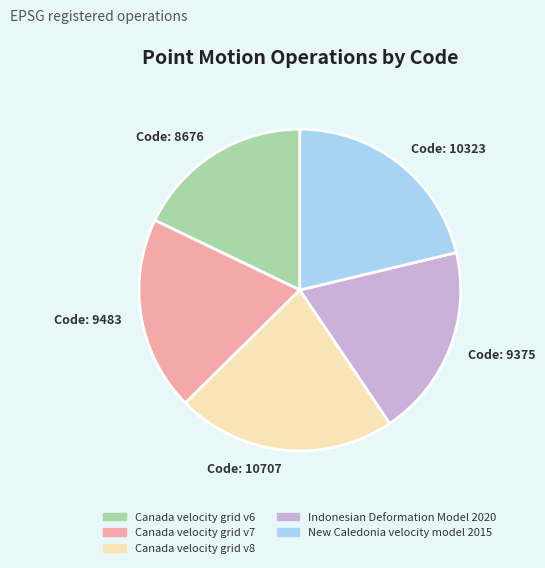

Between Canada velocity grid v6 and Canada velocity grid v7, which is larger?

Canada velocity grid v7